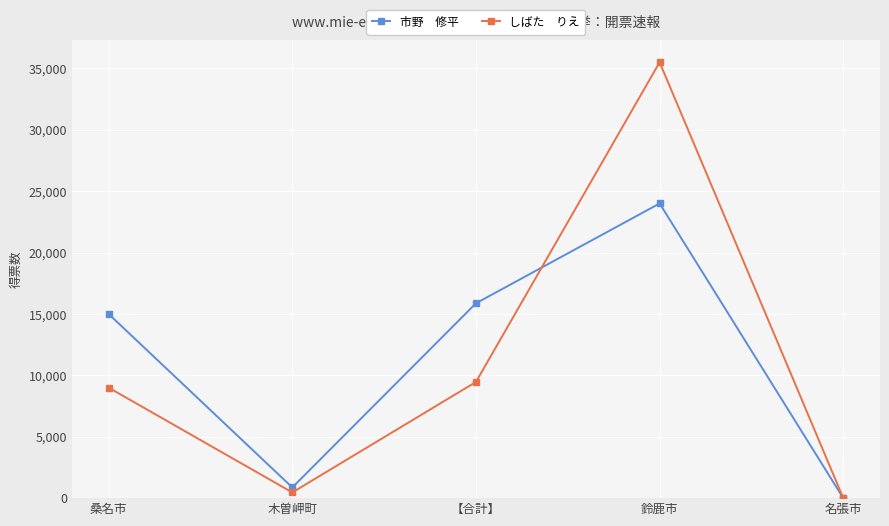

What is the difference between the highest and lowest values at 【合計】?

6406